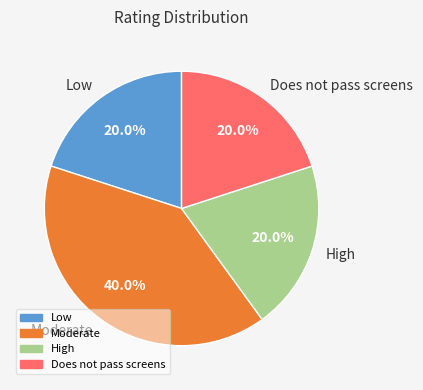

Do Moderate and High together represent more than half of the pie?

Yes